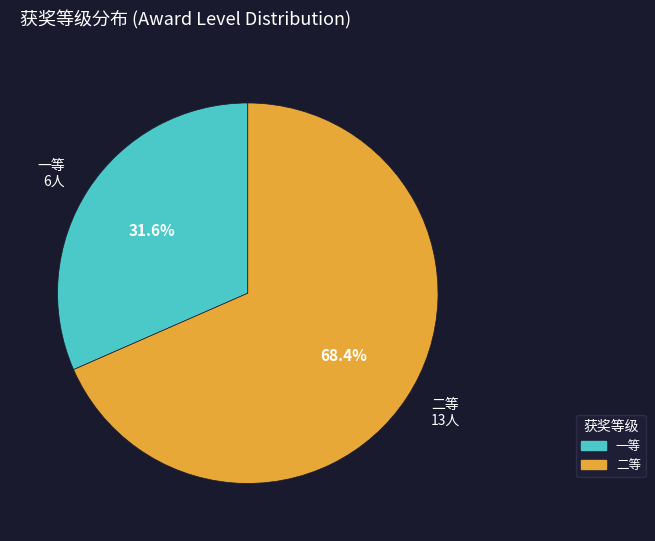

Is it true that 一等 is 43% of the pie?

False